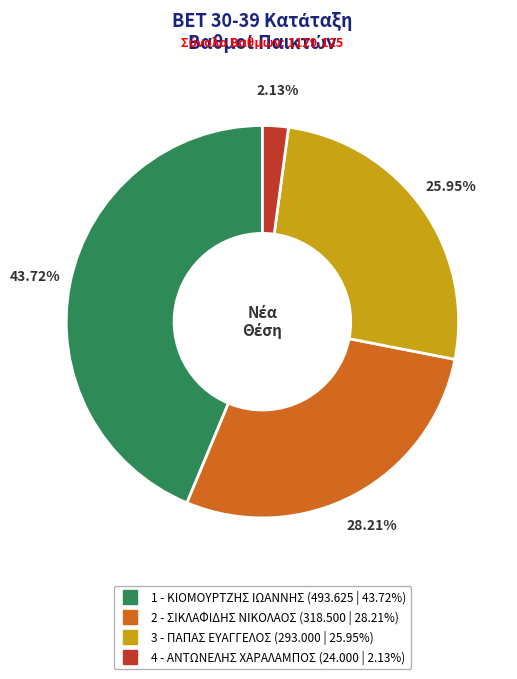

Count the number of slices in the pie.

4